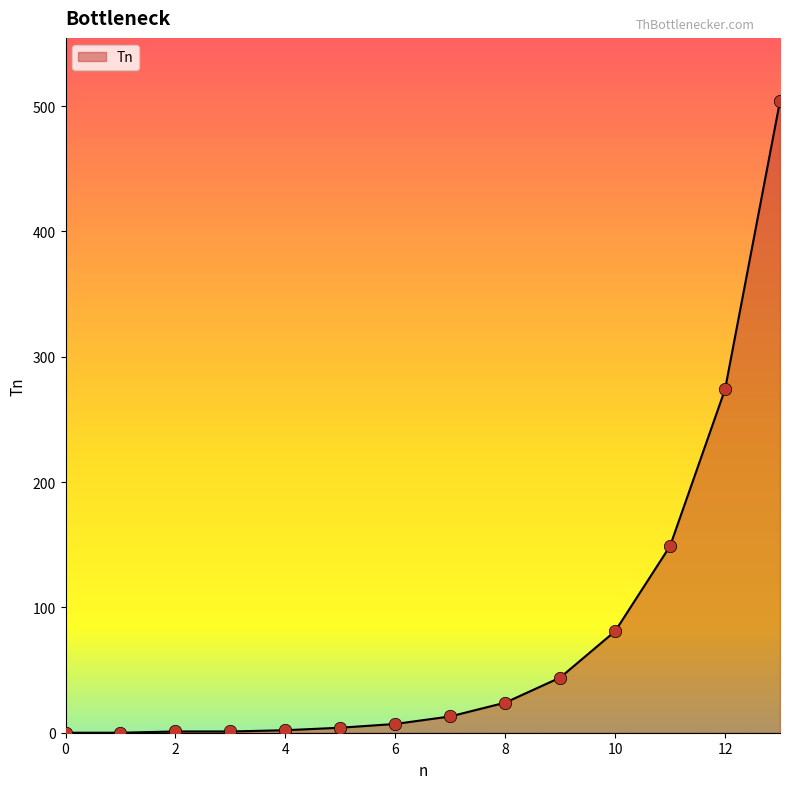

What is the difference between the maximum and minimum values?

504